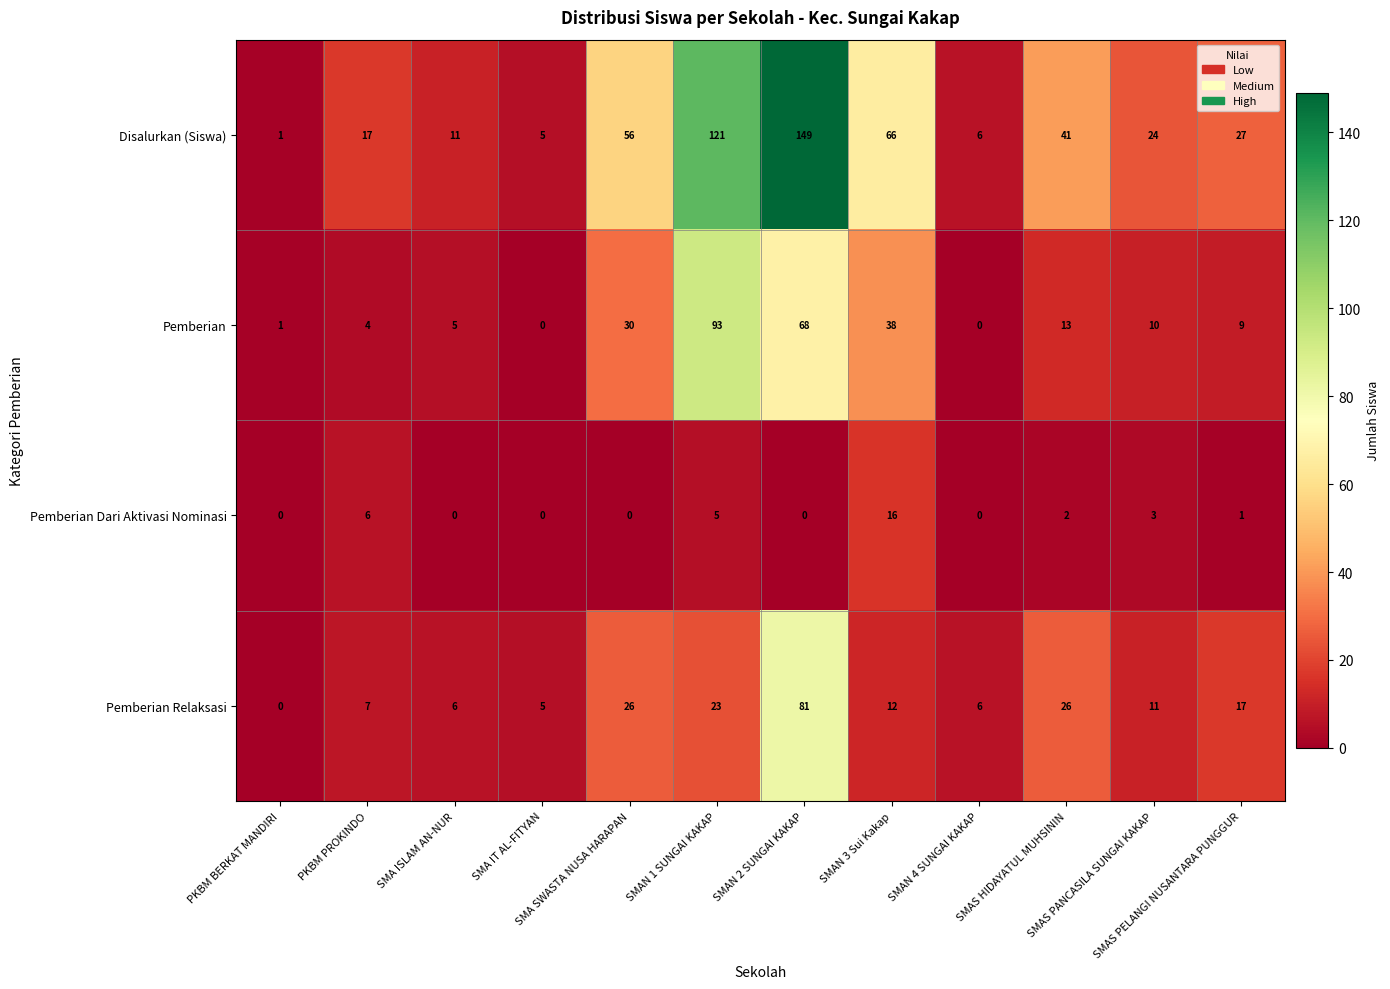

Which series has the widest spread of values?

Disalurkan (Siswa)